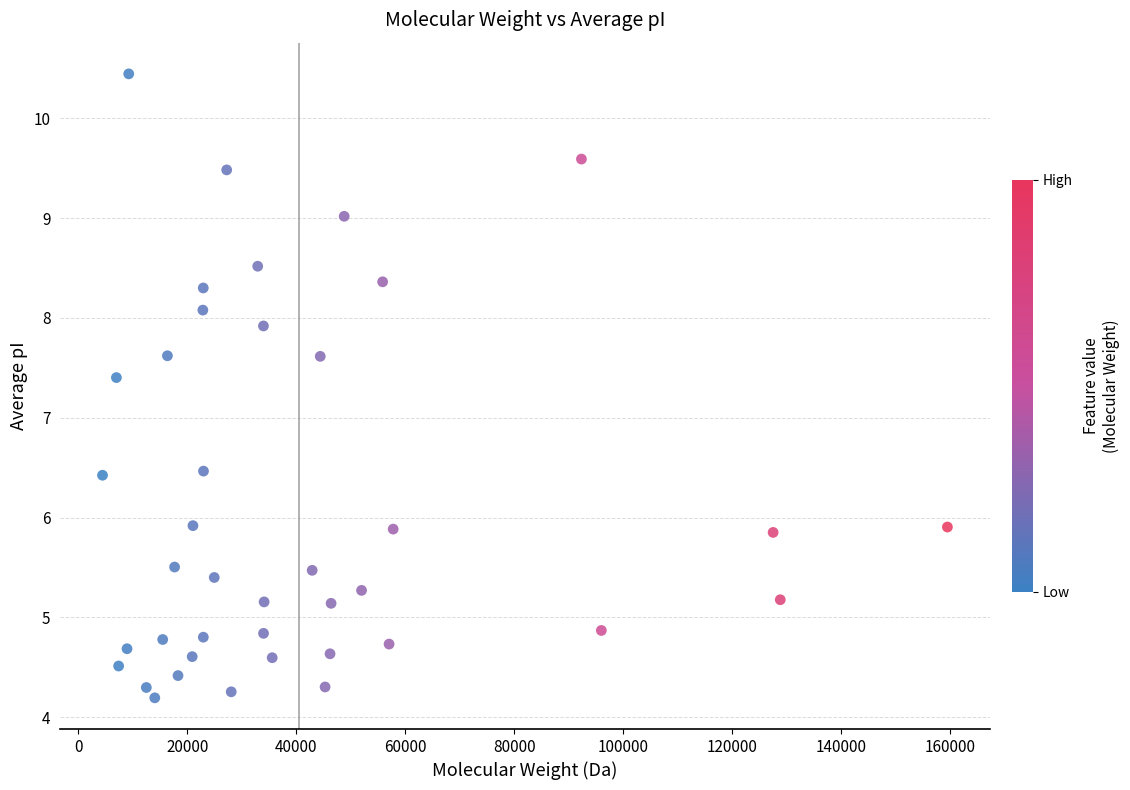

What is the range of X values (max minus min)?

154991.0